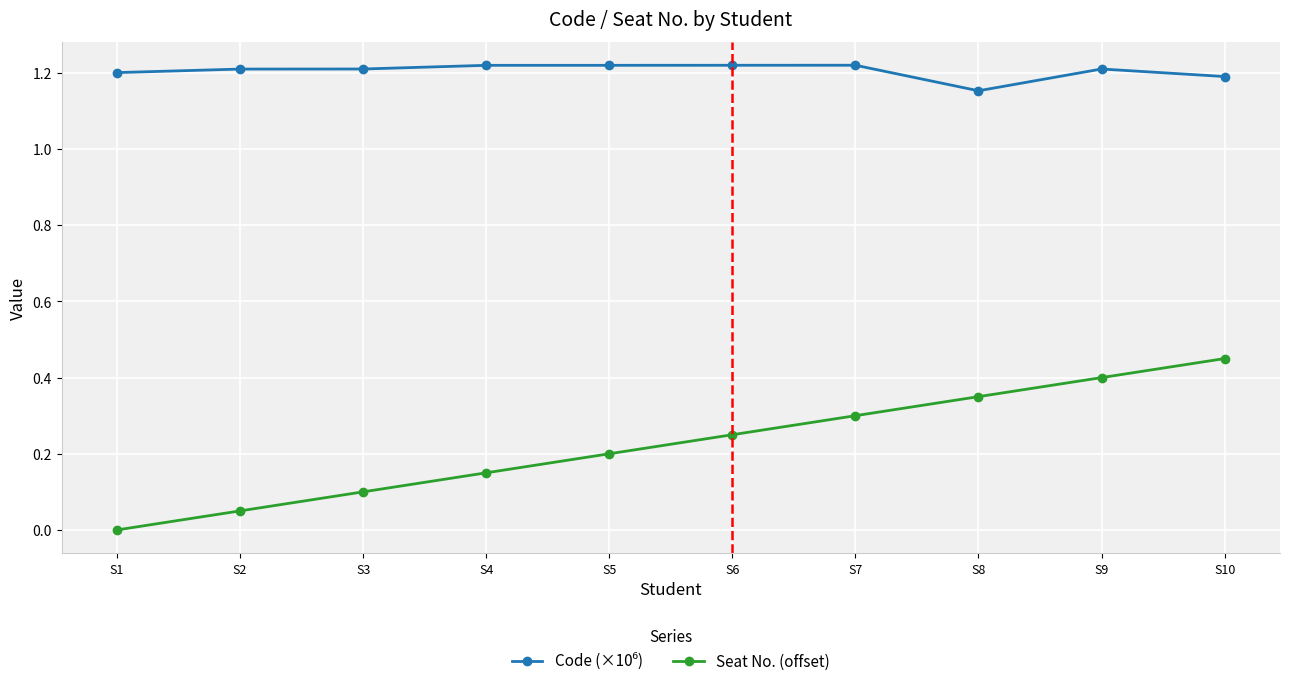

Does the chart have visible grid lines?

Yes